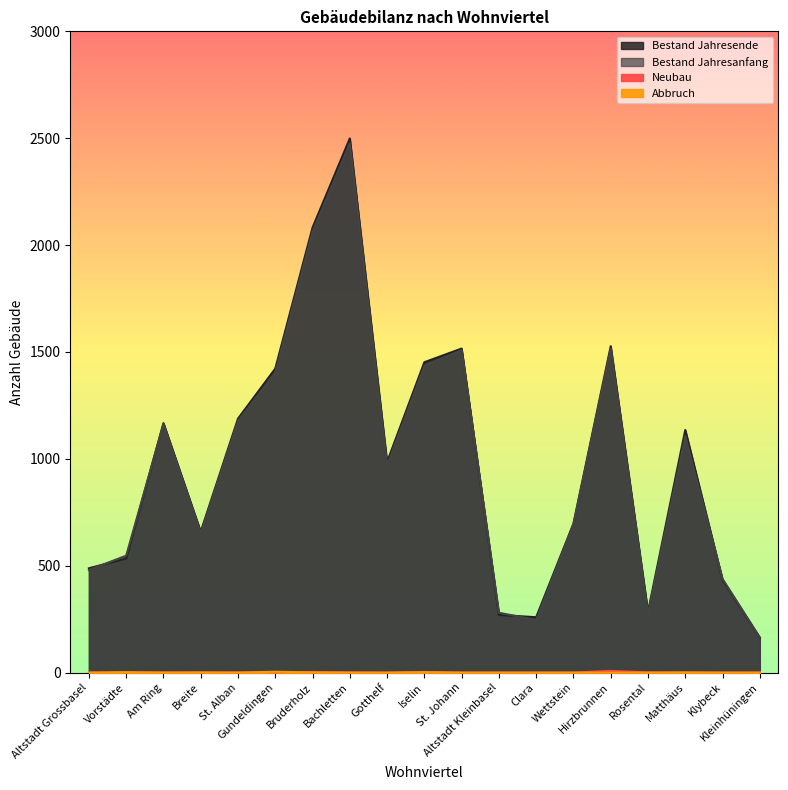

How many values in the Neubau series exceed 0?

8